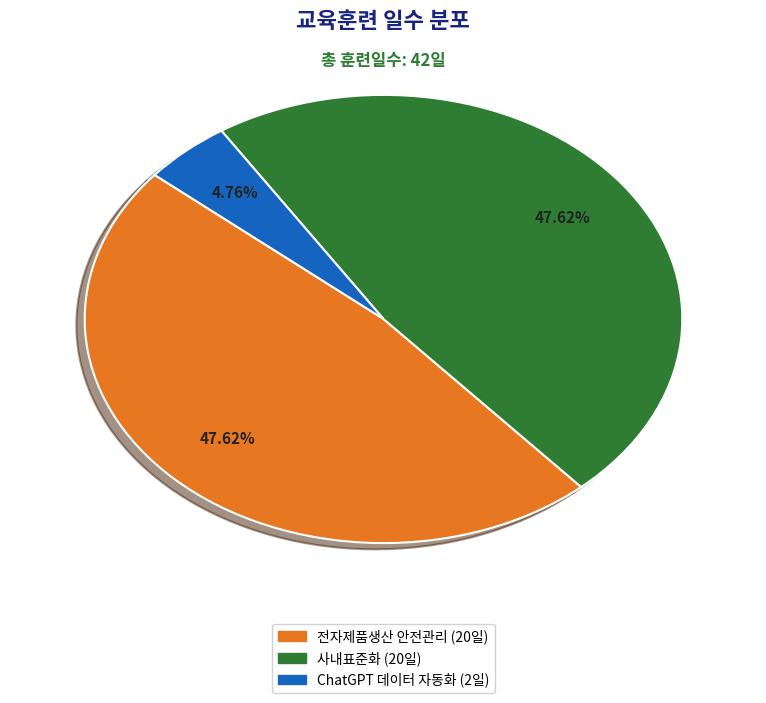

Does any single category account for the majority?

No